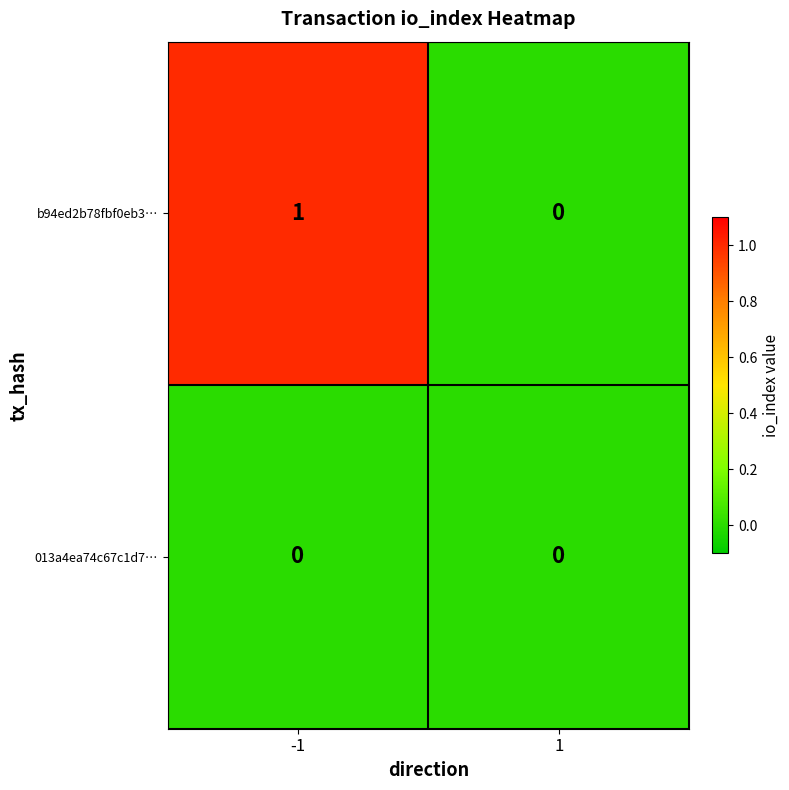

What is the difference between the highest and lowest values at -1?

1